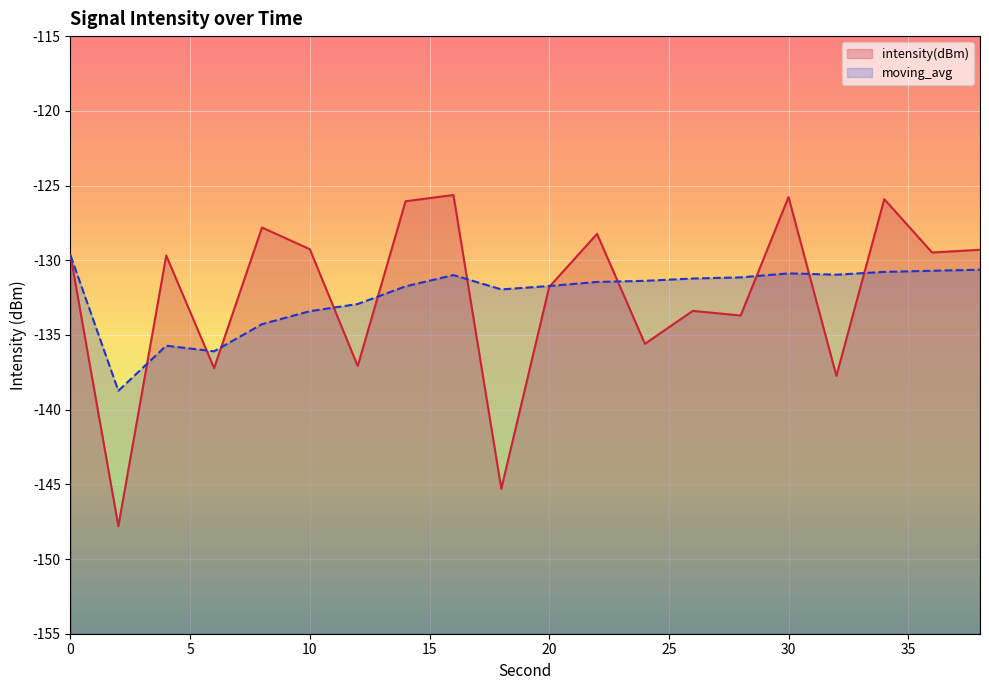

What is the total value across all series at 34?

-256.7